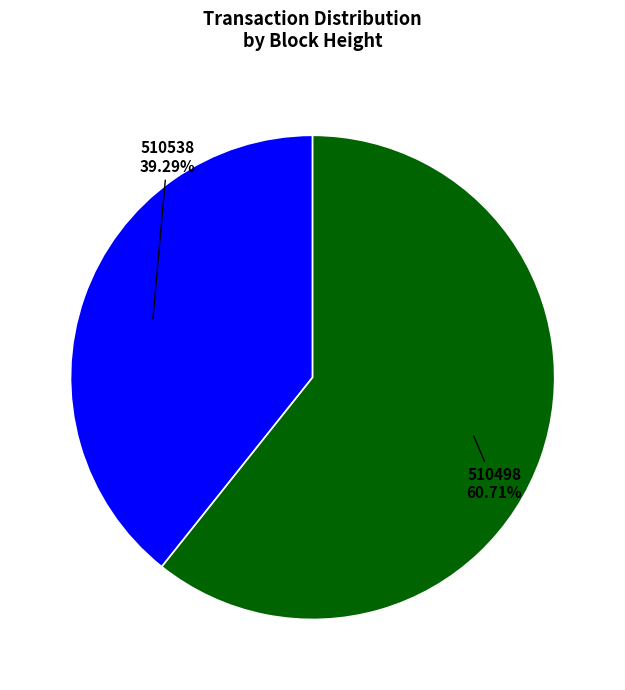

Which category has the biggest portion of the pie?

510498